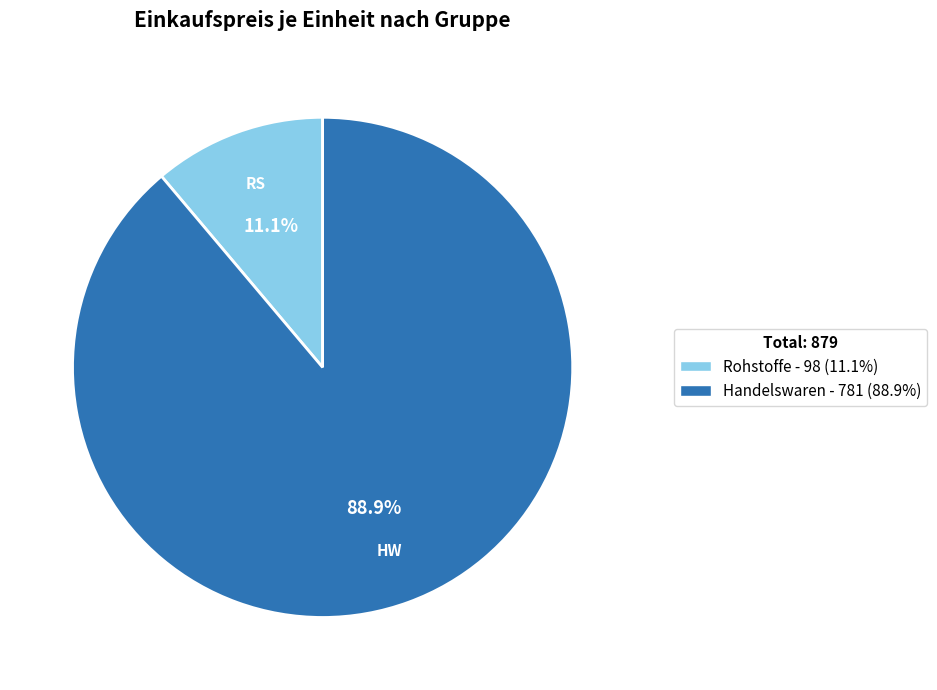

Is there any slice that represents more than half of the pie?

Yes